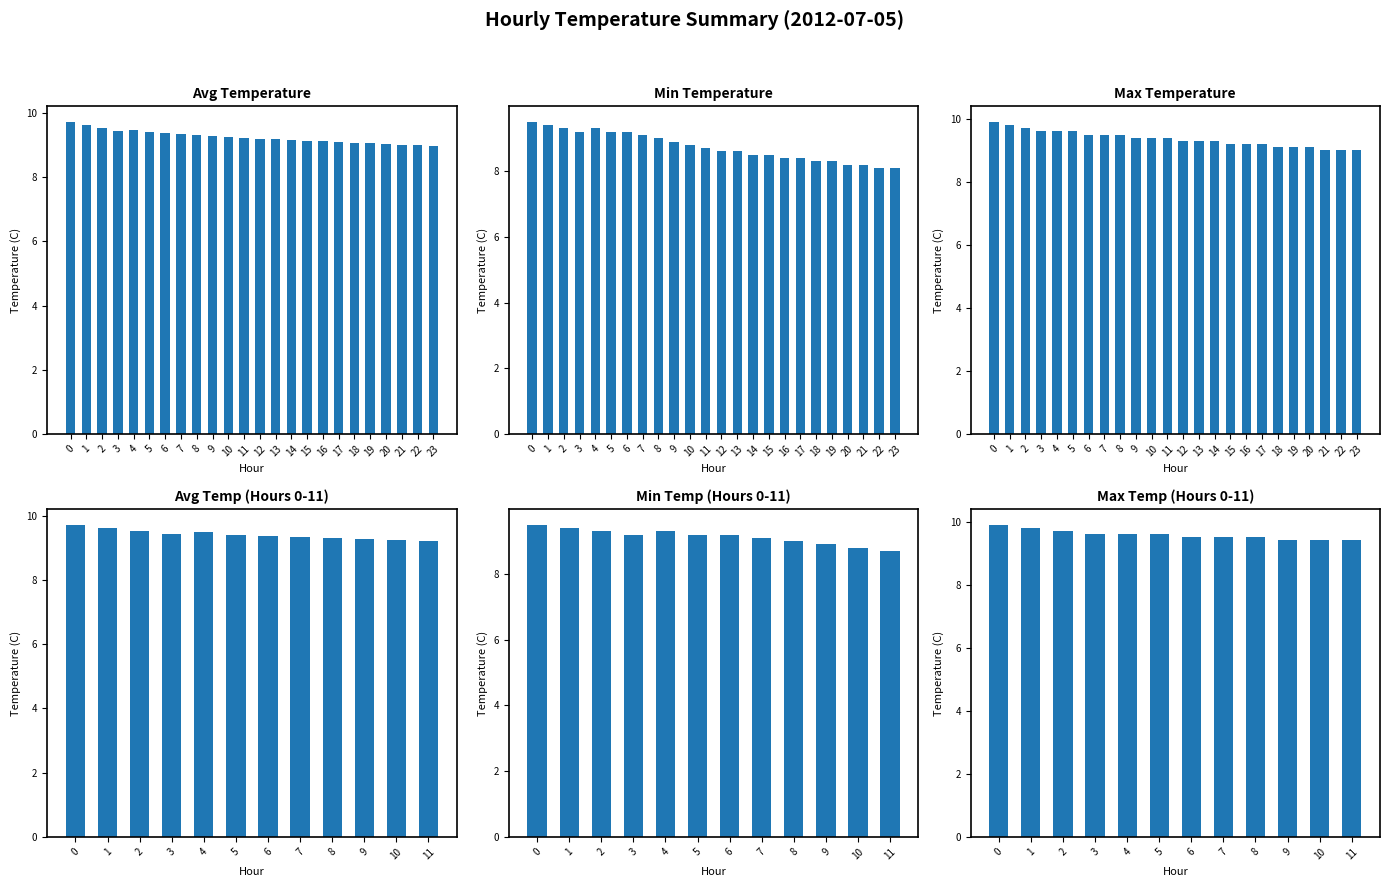

What is the value of the Min Temperature bar at the 20th from the left?

8.3